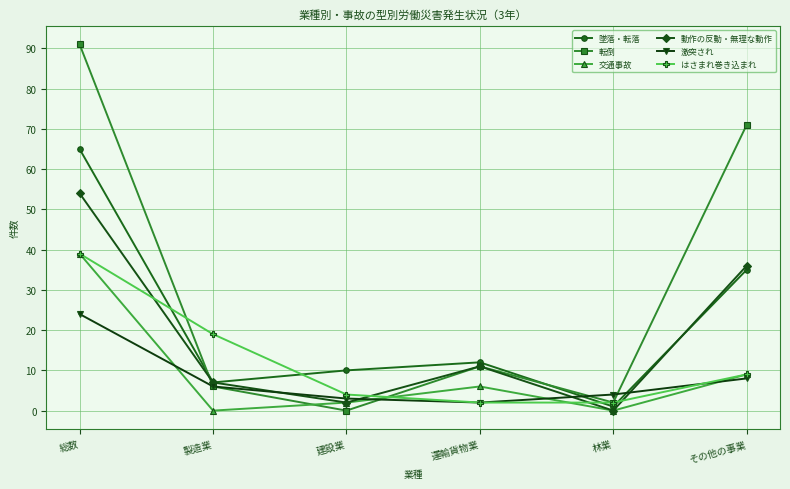

How many positive values does the 動作の反動・無理な動作 series have?

5